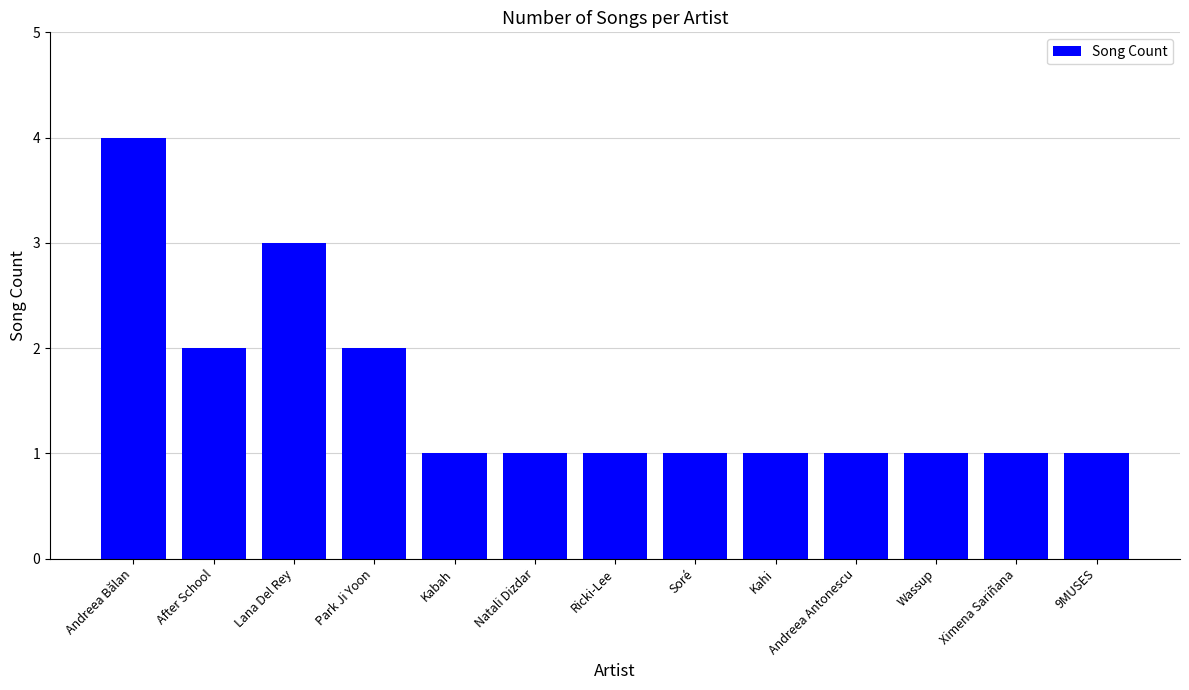

What is the label of the 5th bar from the right?

Kahi